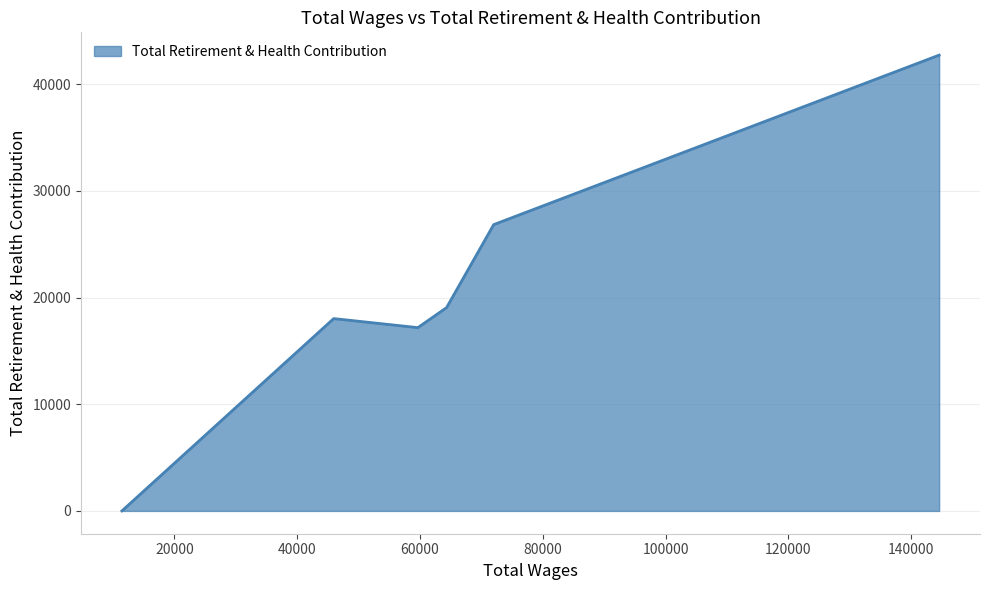

What is the maximum value shown in the chart?

42716